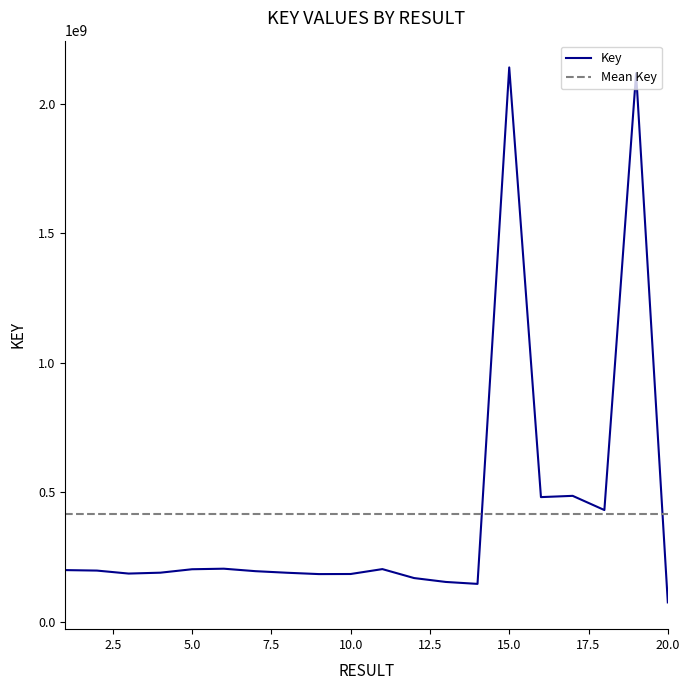

At which label does the data first exceed 197585241?

1